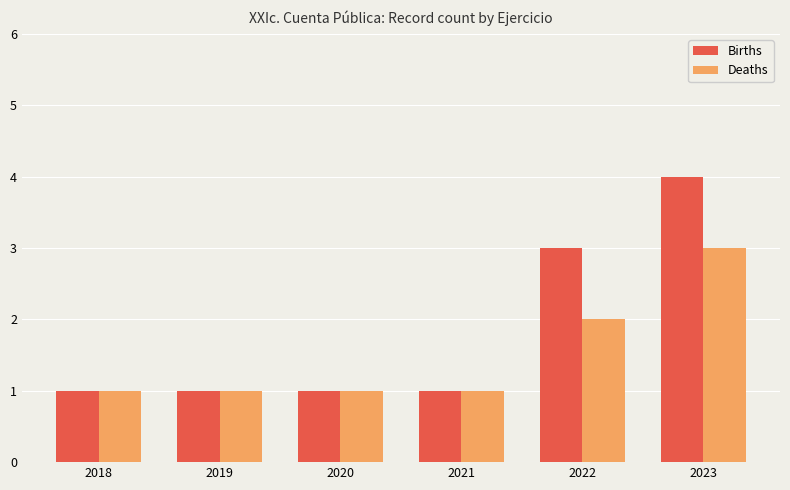

How many bars are there in each group?

2